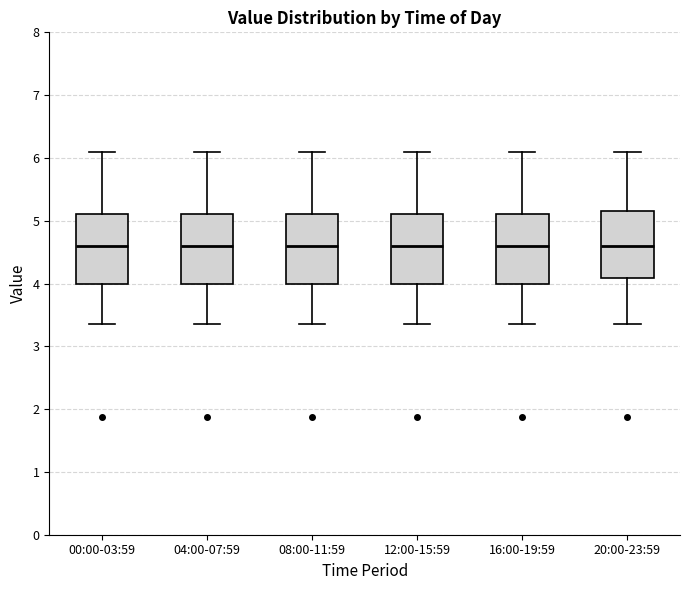

Reading left to right, read every box against the y-axis: the position of its median line, the range the box covers, and the ends of its whiskers. The values are not printed on the chart, so give them approximately, as read against the axis.

00:00-03:59: median 4.6, box 4.0 to 5.1, whiskers 3.4 to 6.1
04:00-07:59: median 4.6, box 4.0 to 5.1, whiskers 3.4 to 6.1
08:00-11:59: median 4.6, box 4.0 to 5.1, whiskers 3.4 to 6.1
12:00-15:59: median 4.6, box 4.0 to 5.1, whiskers 3.4 to 6.1
16:00-19:59: median 4.6, box 4.0 to 5.1, whiskers 3.4 to 6.1
20:00-23:59: median 4.6, box 4.1 to 5.2, whiskers 3.4 to 6.1